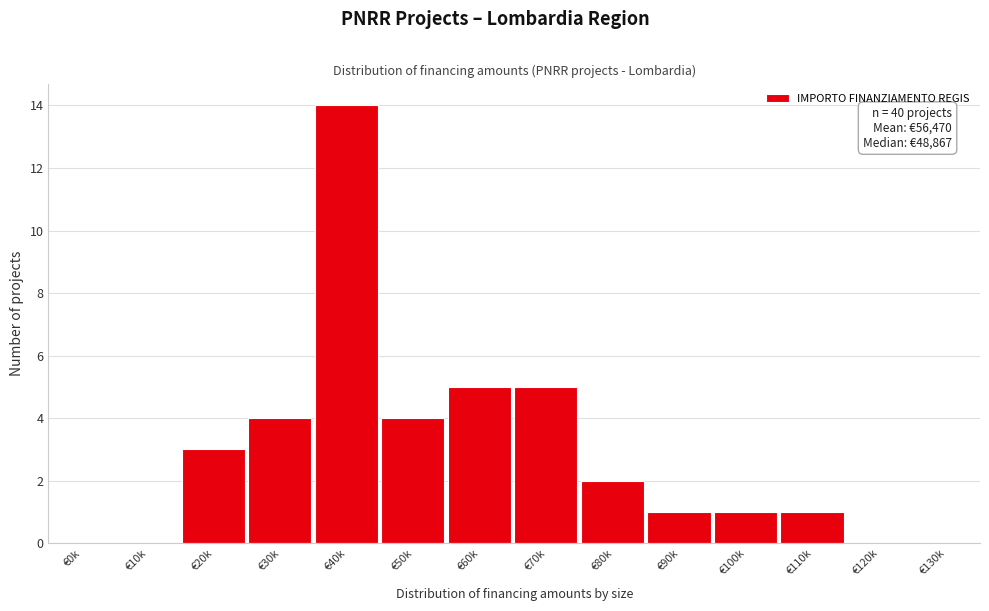

Reading left to right, transcribe all the data shown in this chart.

€0k=0	€10k=0	€20k=3	€30k=4	€40k=14	€50k=4	€60k=5	€70k=5	€80k=2	€90k=1	€100k=1	€110k=1	€120k=0	€130k=0